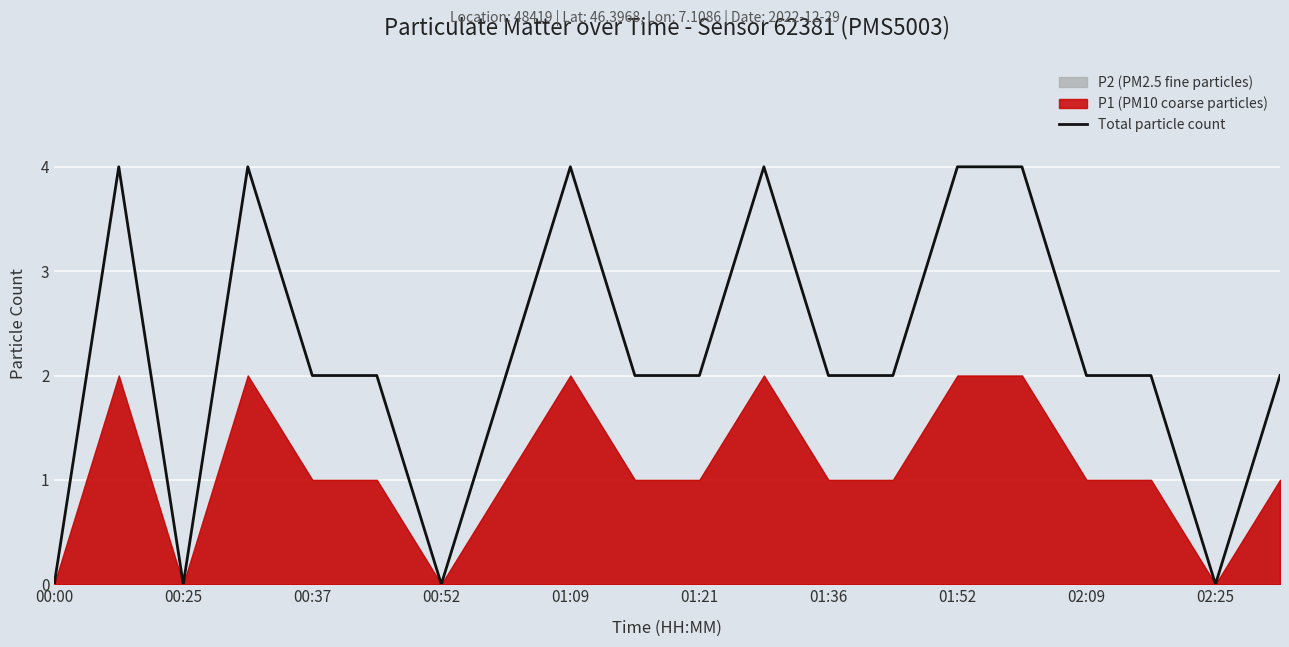

The Total particle count series shows 2 at 00:00. True or false?

False